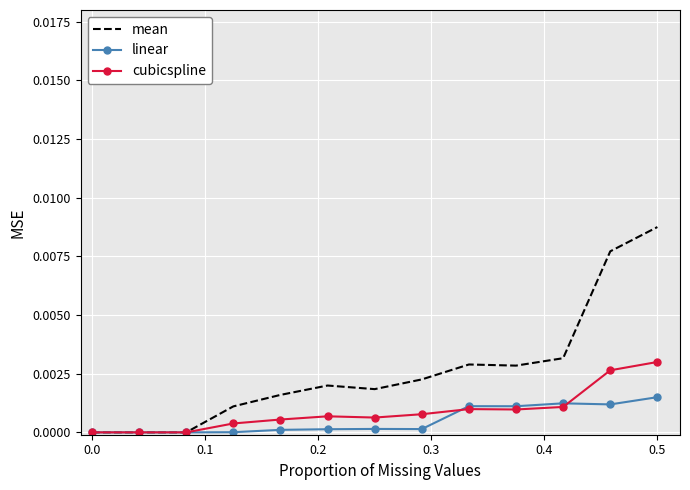

List the series in order of their overall mean, lowest first.

linear, cubicspline, mean